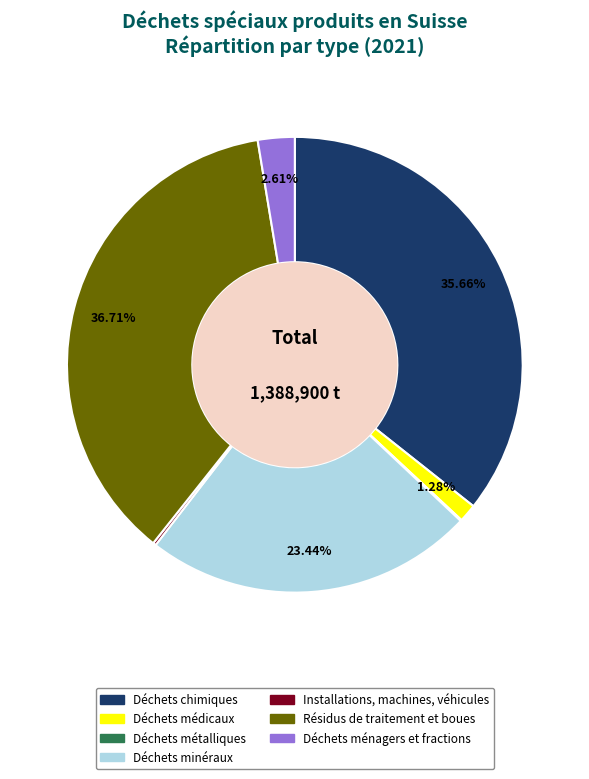

Is there a majority slice in this chart?

No